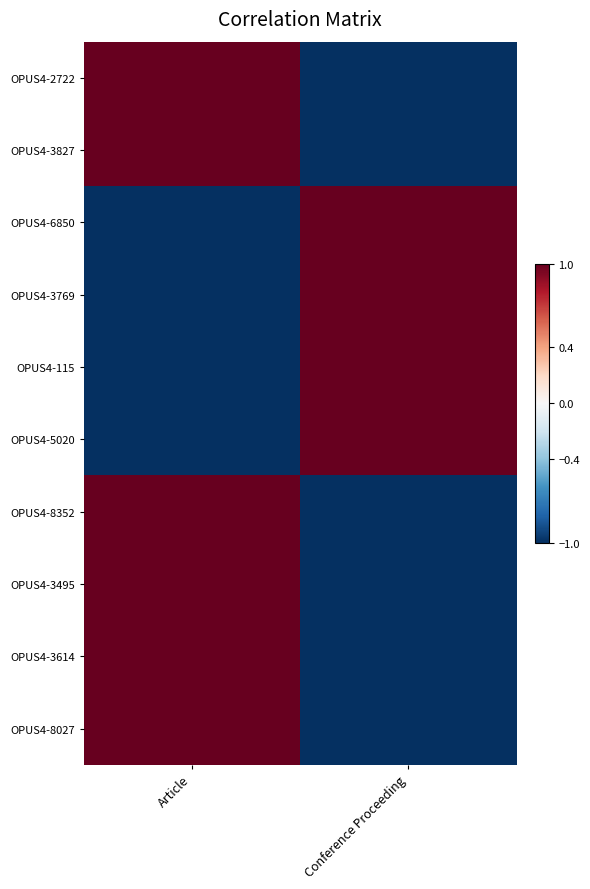

Reading left to right, transcribe all the data shown in this chart.

OPUS4-2722: Article=1	Conference Proceeding=-1
OPUS4-3827: Article=1	Conference Proceeding=-1
OPUS4-6850: Article=-1	Conference Proceeding=1
OPUS4-3769: Article=-1	Conference Proceeding=1
OPUS4-115: Article=-1	Conference Proceeding=1
OPUS4-5020: Article=-1	Conference Proceeding=1
OPUS4-8352: Article=1	Conference Proceeding=-1
OPUS4-3495: Article=1	Conference Proceeding=-1
OPUS4-3614: Article=1	Conference Proceeding=-1
OPUS4-8027: Article=1	Conference Proceeding=-1